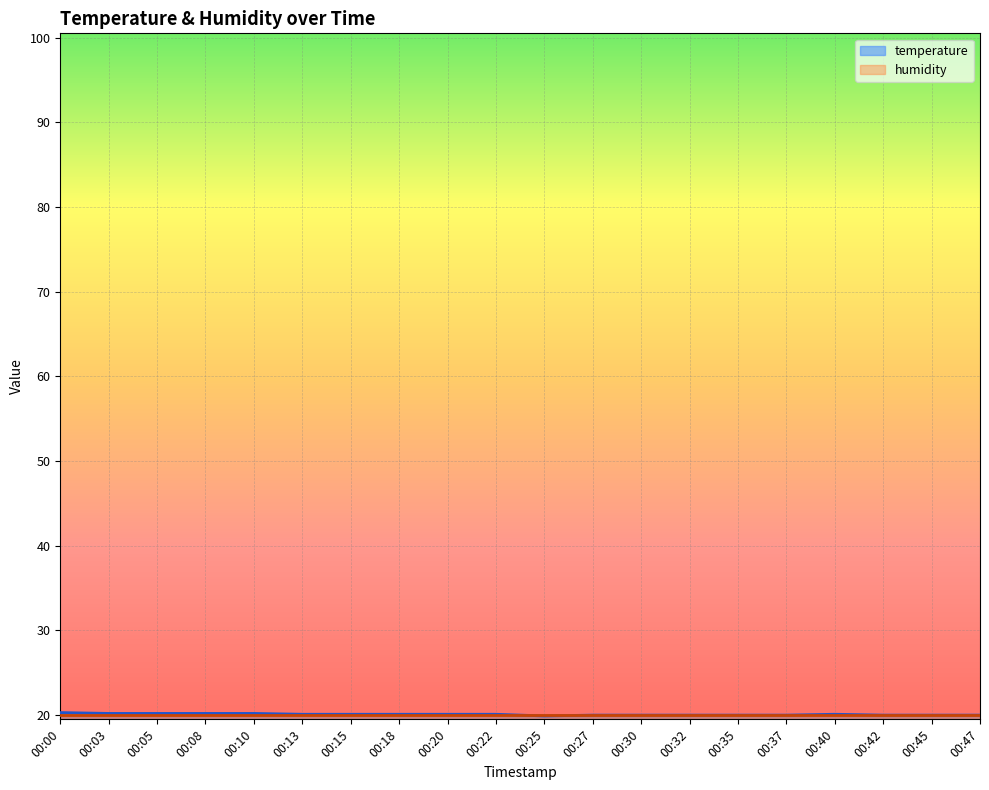

True or false: the data has more than 1 interior local peaks.

False